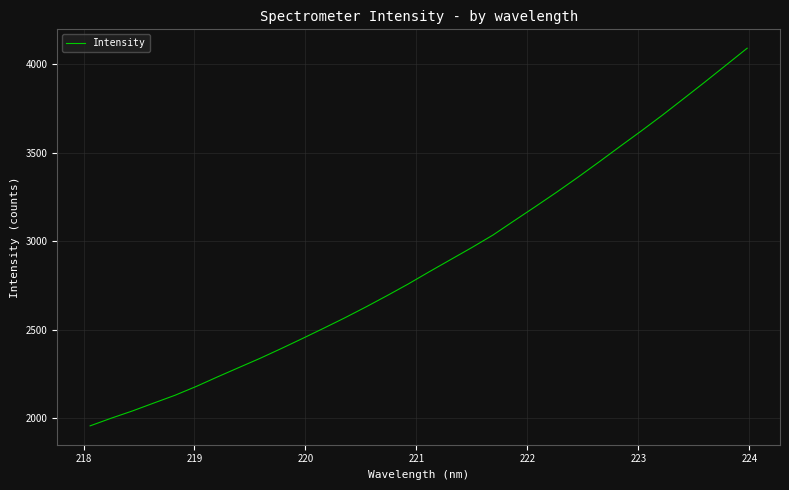

What is the difference between the maximum and minimum values?

2134.7